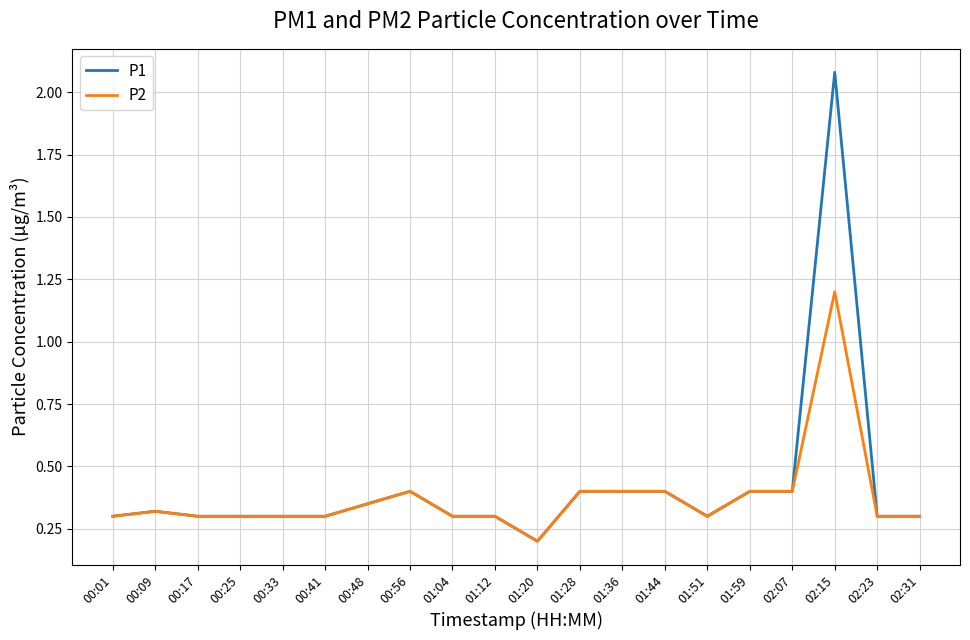

Read the P2 value at 01:59.

0.4